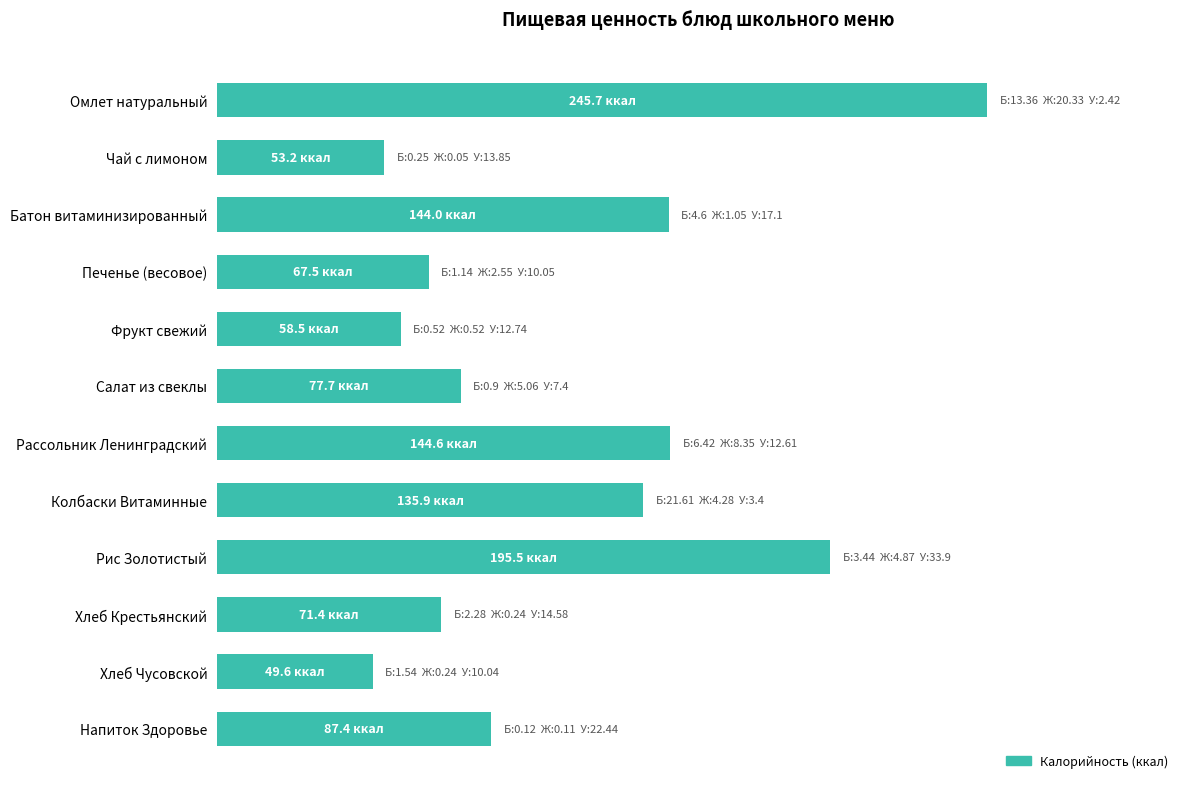

What is the difference between the maximum and minimum values?

196.1